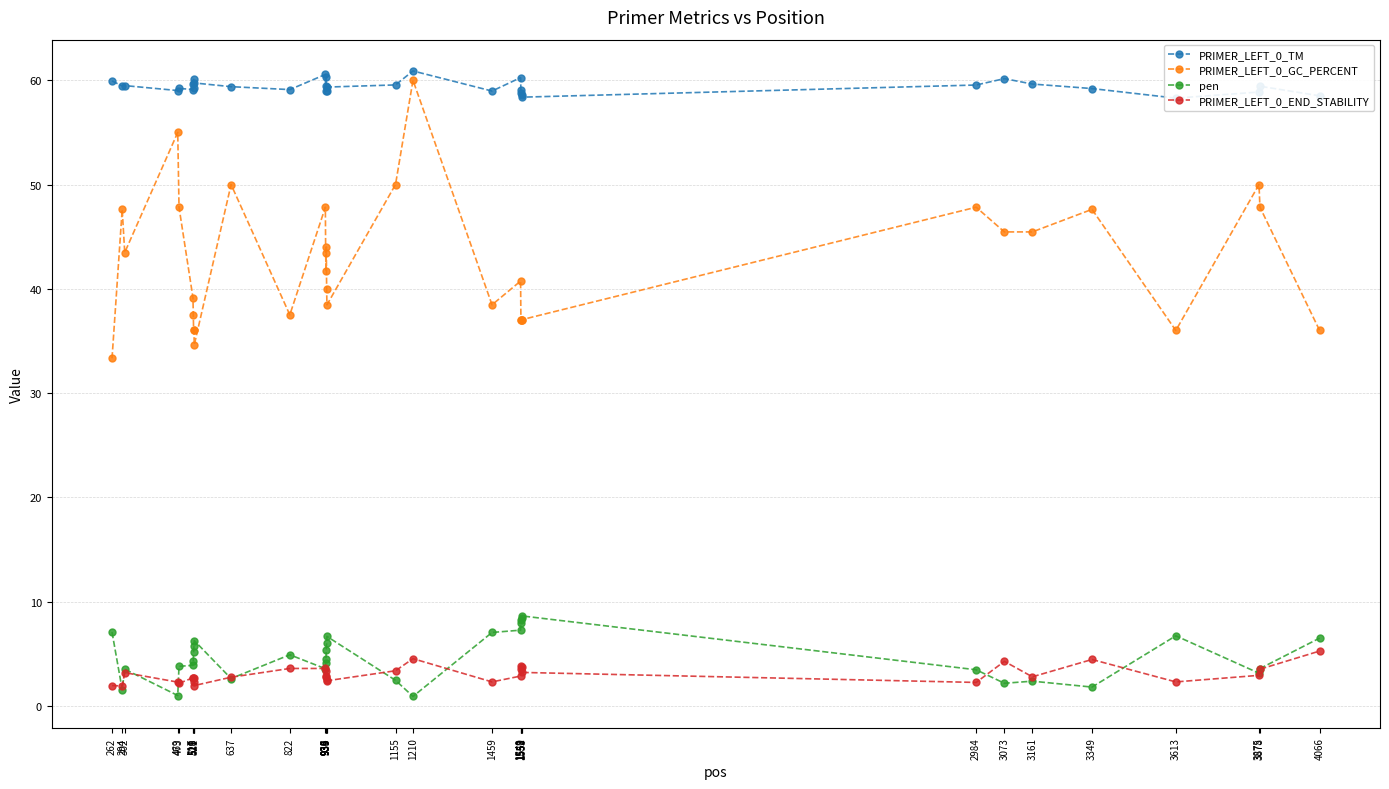

What is the minimum value shown in the chart?

0.9